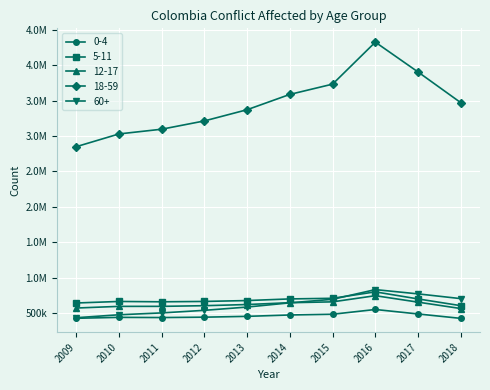

At which category is the sum across all series the highest?

2016